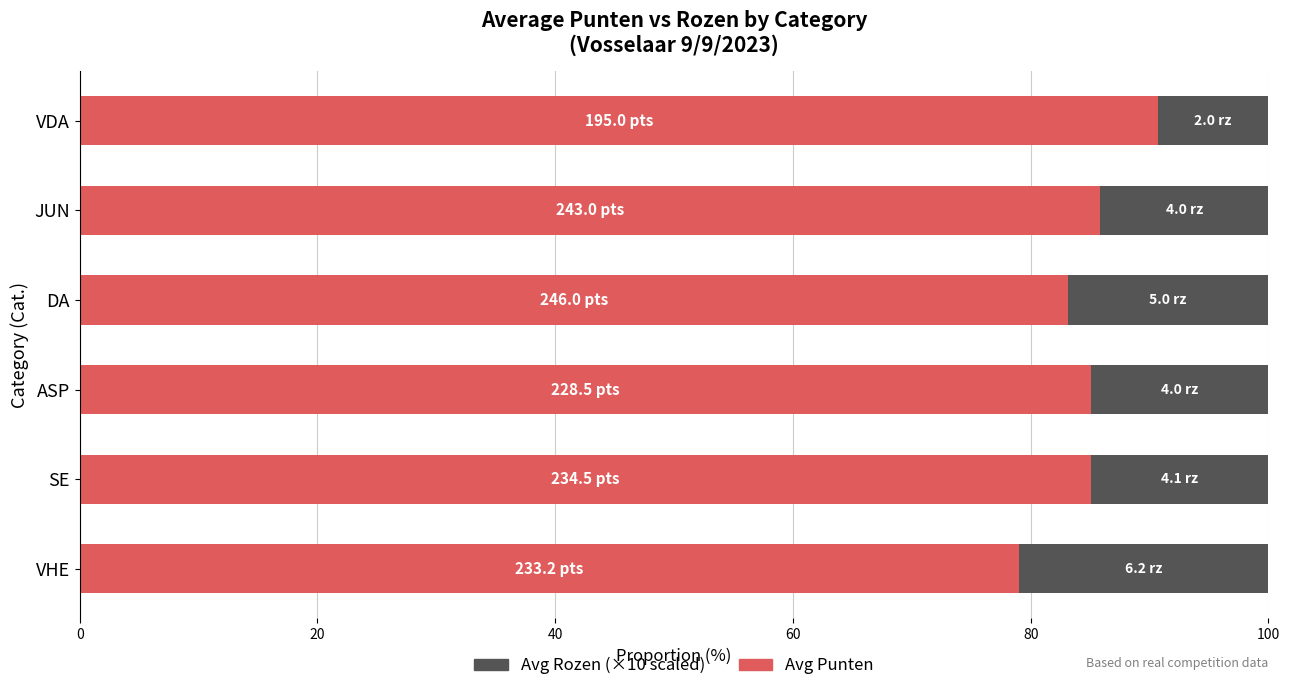

What is the total value across all series at JUN?

100.0